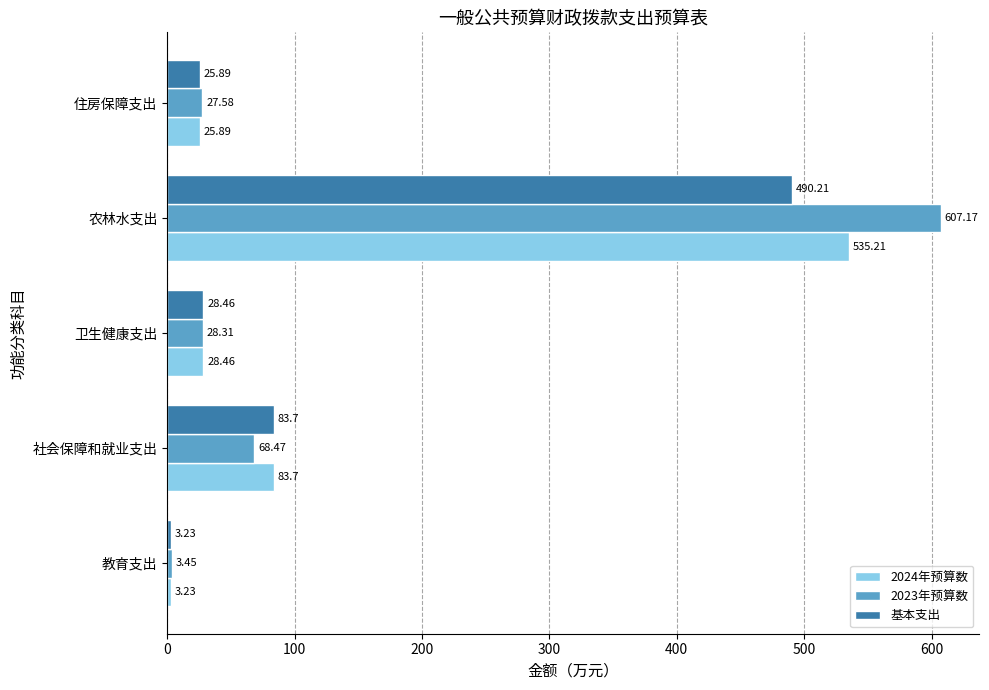

What are all the series names shown in the legend?

2024年预算数, 2023年预算数, 基本支出